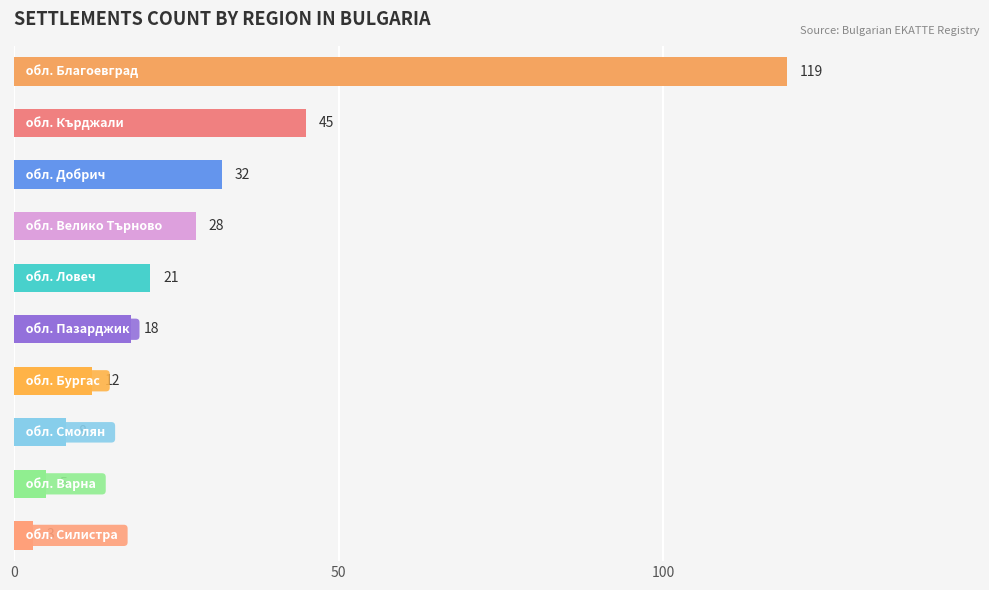

What is the value of the 7th bar from the top?

12